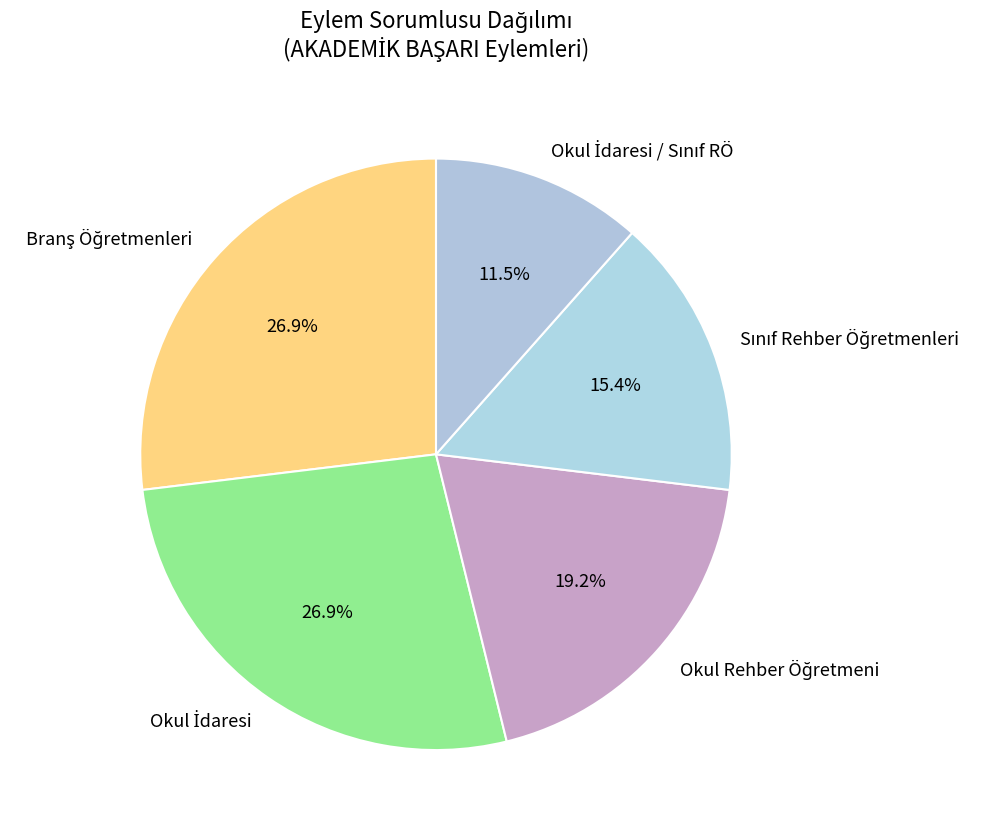

Does any single category account for the majority?

No